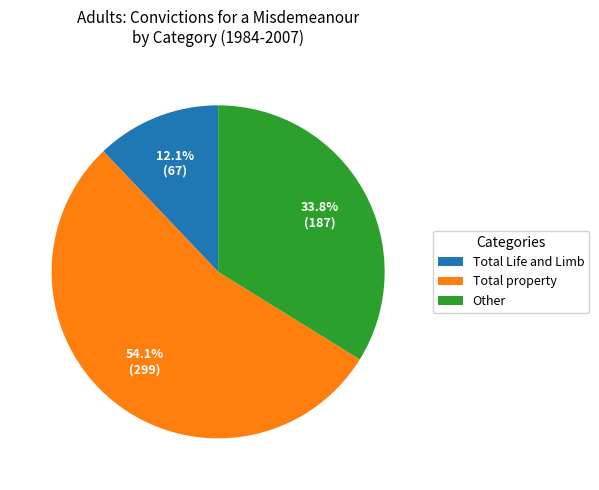

Rank the categories by value from highest to lowest.

Total property, Other, Total Life and Limb